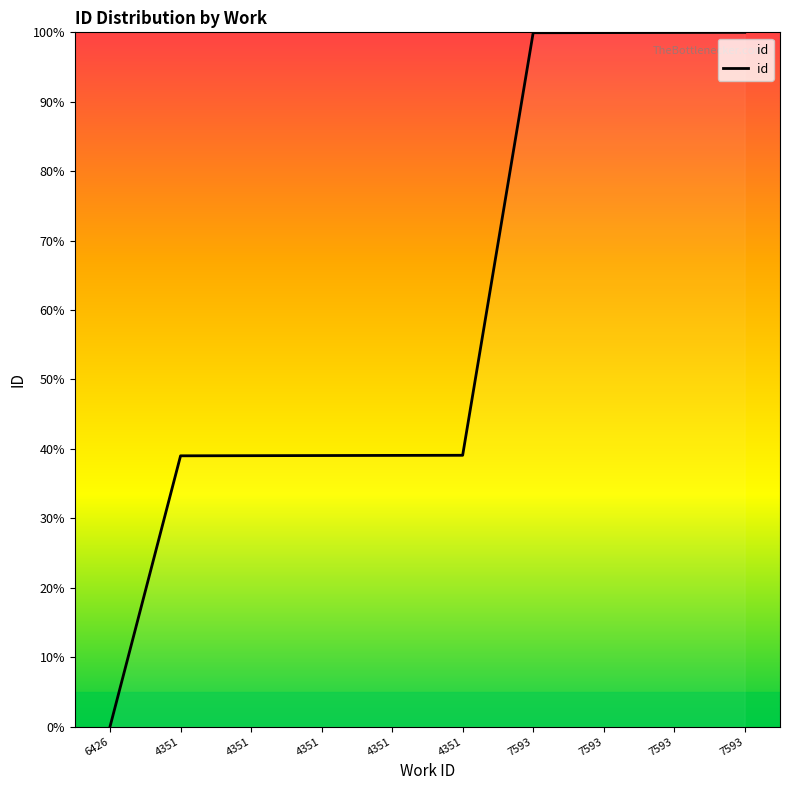

How many values are above zero?

9